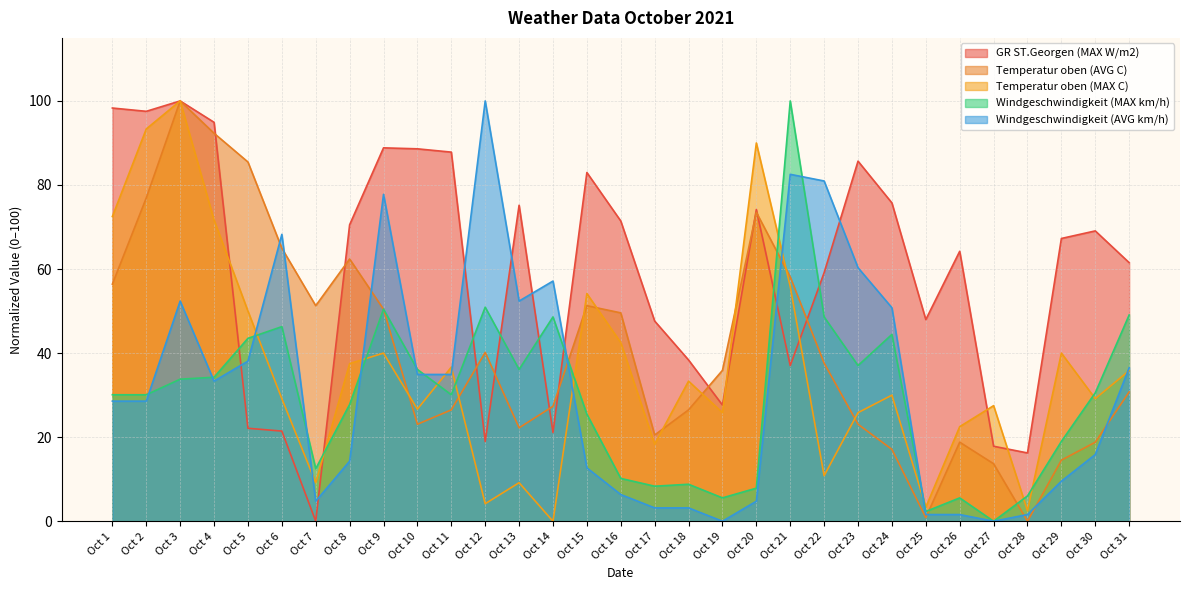

Reading left to right, what are all the values shown in this chart?

GR ST.Georgen (MAX W/m2): 98.3	97.5	100.0	94.9	22.1	21.4	0.0	70.5	88.8	88.6	87.8	19.0	75.2	21.1	83.0	71.4	47.6	38.4	27.6	74.2	37.0	59.1	85.7	75.7	48.0	64.2	17.8	16.2	67.3	69.1	61.5
Temperatur oben (AVG C): 56.4	76.9	100.0	92.3	85.5	65.0	51.3	62.4	50.4	23.1	26.5	40.2	22.2	27.4	51.3	49.6	20.5	26.5	35.9	73.5	58.1	37.6	23.1	17.1	0.9	18.8	13.7	0.0	14.5	18.8	30.8
Temperatur oben (MAX C): 72.5	93.3	100.0	71.7	50.0	29.2	9.2	37.5	40.0	26.7	36.7	4.2	9.2	0.0	54.2	42.5	18.3	33.3	25.8	90.0	55.8	10.8	25.8	30.0	3.3	22.5	27.5	2.5	40.0	29.2	35.8
Windgeschwindigkeit (MAX km/h): 30.1	30.1	33.8	34.3	43.5	46.3	12.5	27.8	50.5	36.1	30.1	50.9	36.1	48.6	25.5	10.2	8.3	8.8	5.6	7.9	100.0	48.6	37.0	44.4	2.3	5.6	0.0	6.0	19.0	30.6	49.1
Windgeschwindigkeit (AVG km/h): 28.6	28.6	52.4	33.3	38.1	68.3	4.8	14.3	77.8	34.9	34.9	100.0	52.4	57.1	12.7	6.3	3.2	3.2	0.0	4.8	82.5	81.0	60.3	50.8	1.6	1.6	0.0	1.6	9.5	15.9	36.5